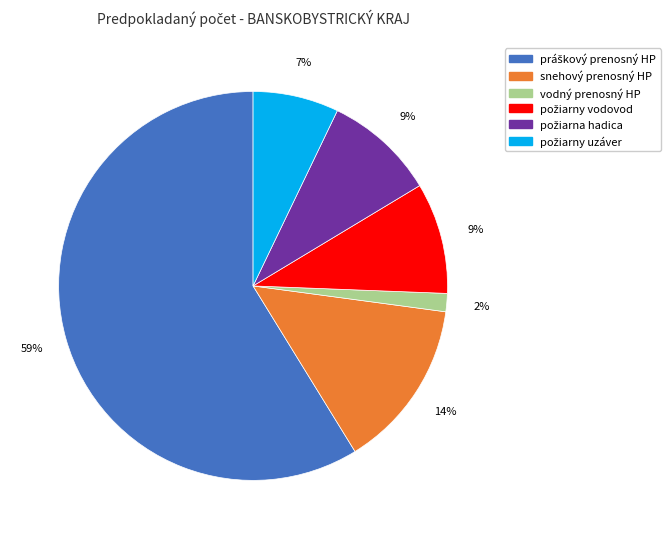

True or false: snehový prenosný HP accounts for 24% of the total.

False